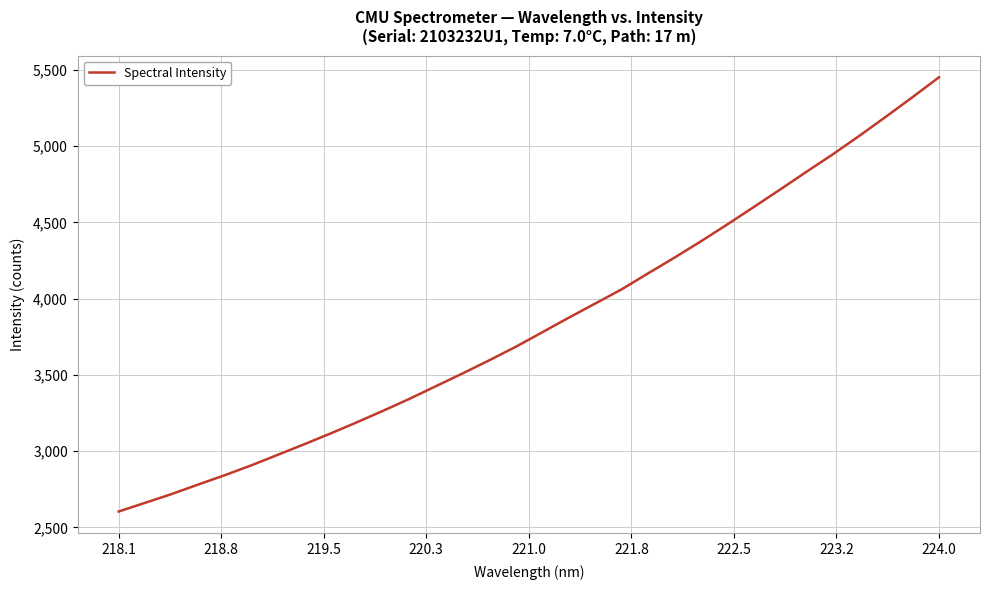

What is the greatest value displayed?

5452.2